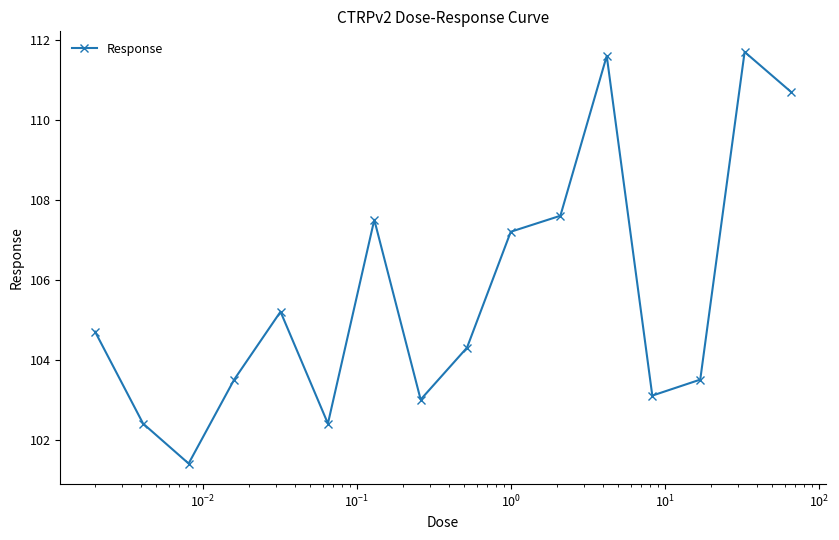

What is the greatest value displayed?

111.7